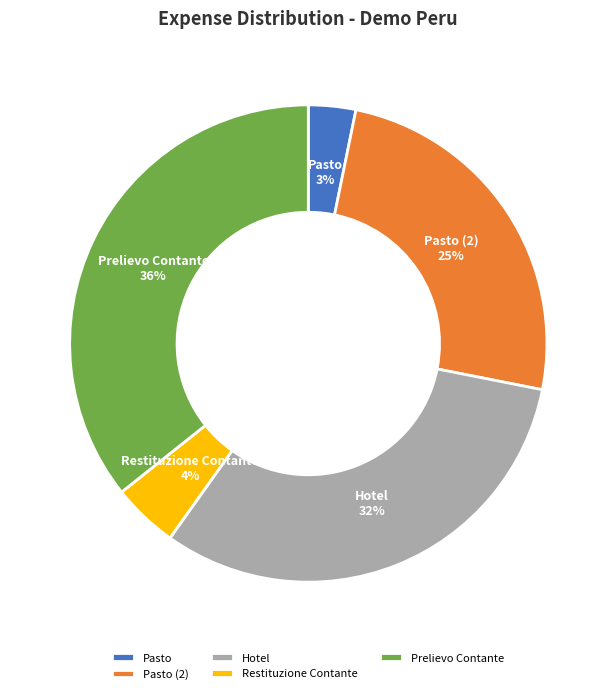

Approximately how many times larger is the value at Hotel compared to Prelievo Contante?

0.9